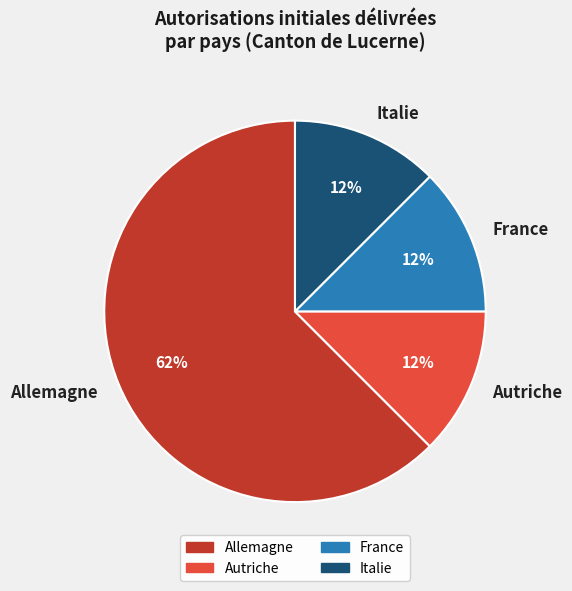

Which has a higher value, Allemagne or France?

Allemagne